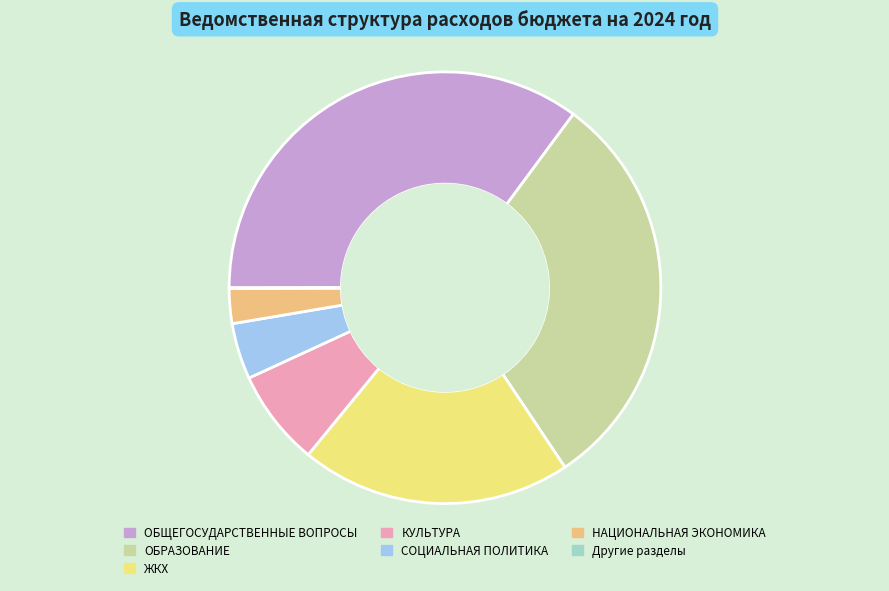

Between ОБЩЕГОСУДАРСТВЕННЫЕ ВОПРОСЫ and НАЦИОНАЛЬНАЯ ЭКОНОМИКА, which is larger?

ОБЩЕГОСУДАРСТВЕННЫЕ ВОПРОСЫ